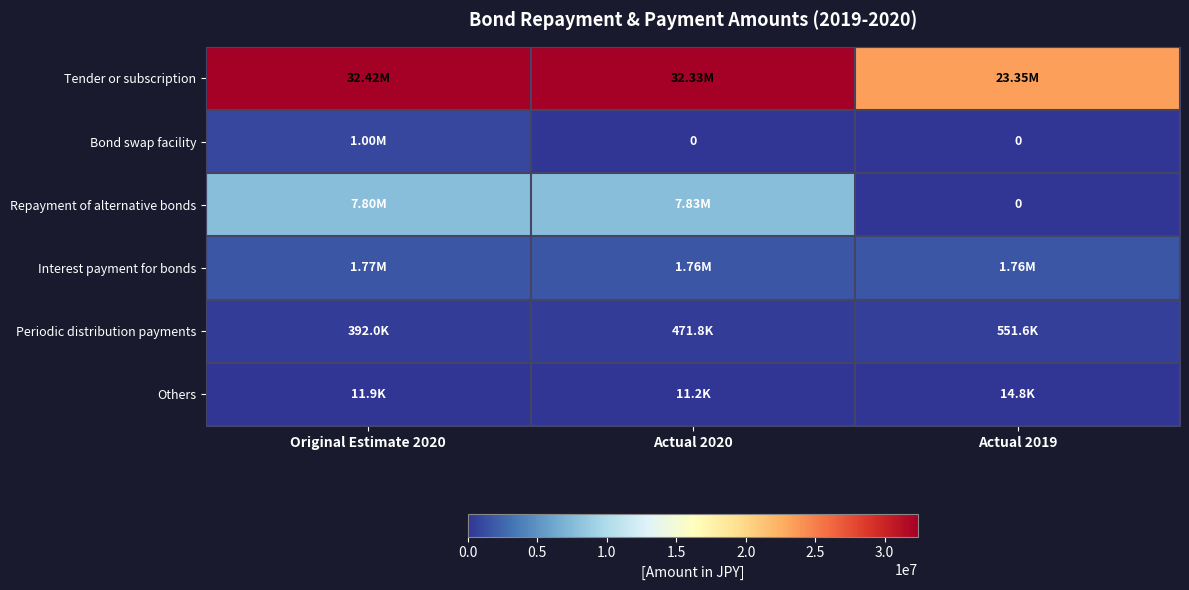

Between Original Estimate 2020 and Actual 2019, which is larger?

Original Estimate 2020